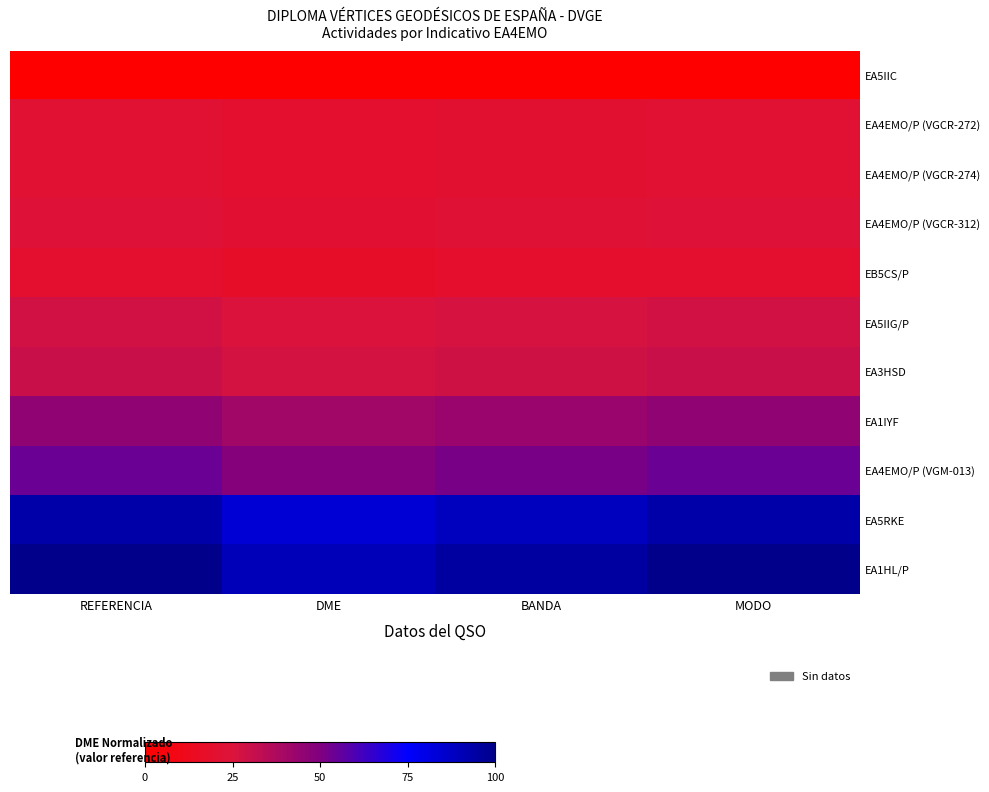

How many distinct data groups are displayed?

11